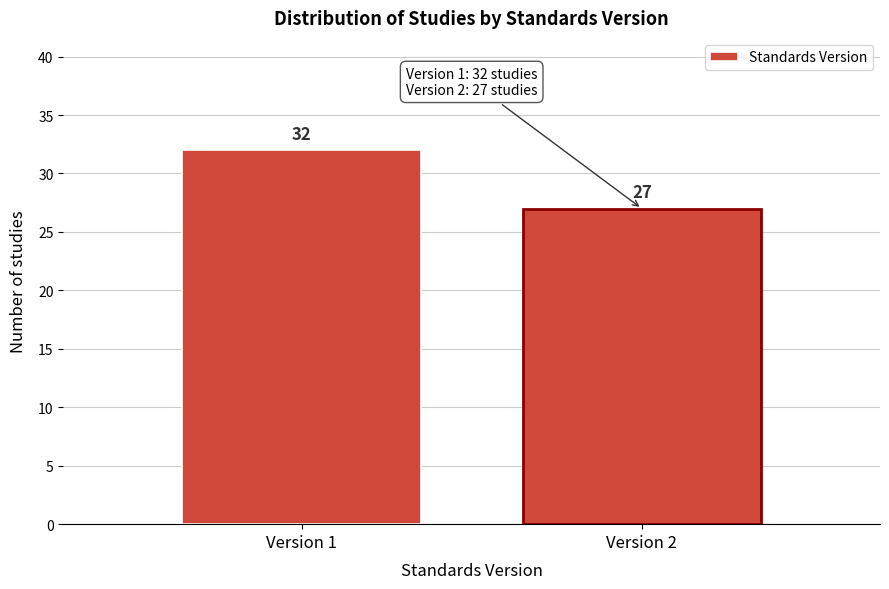

Reading right to left, what are all the values shown in this chart?

Version 2=27	Version 1=32